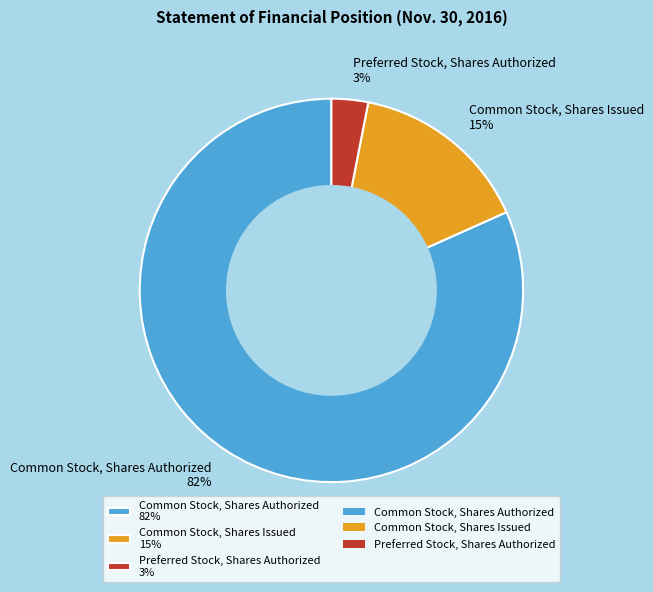

How many slices are in this pie chart?

3